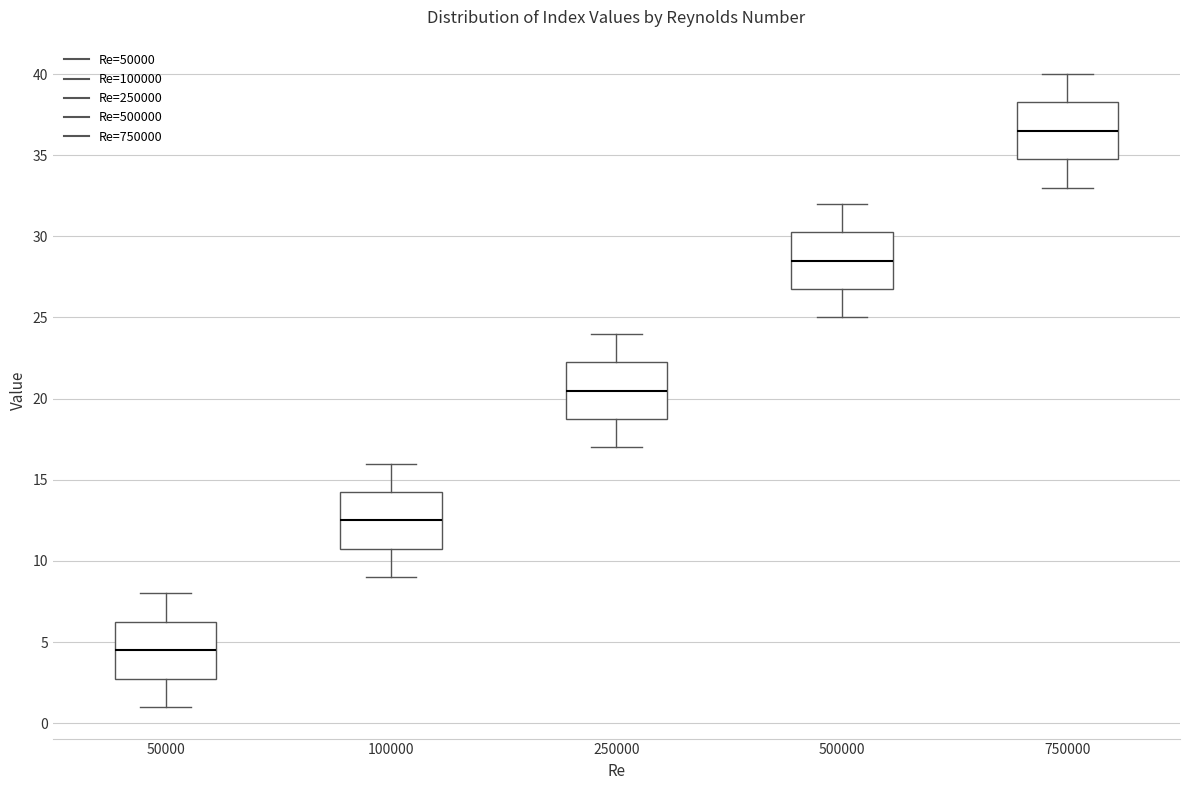

Reading left to right, transcribe this box plot: for each box, give where its median line is, the range the box spans, and where its two whiskers end, as read against the y-axis. The values are not printed on the chart, so give them approximately, as read against the axis.

50000: median 4.5, box 3.0 to 6.5, whiskers 1.0 to 8.0
100000: median 12.5, box 11.0 to 14.5, whiskers 9.0 to 16.0
250000: median 20.5, box 19.0 to 22.5, whiskers 17.0 to 24.0
500000: median 28.5, box 27.0 to 30.5, whiskers 25.0 to 32.0
750000: median 36.5, box 35.0 to 38.5, whiskers 33.0 to 40.0